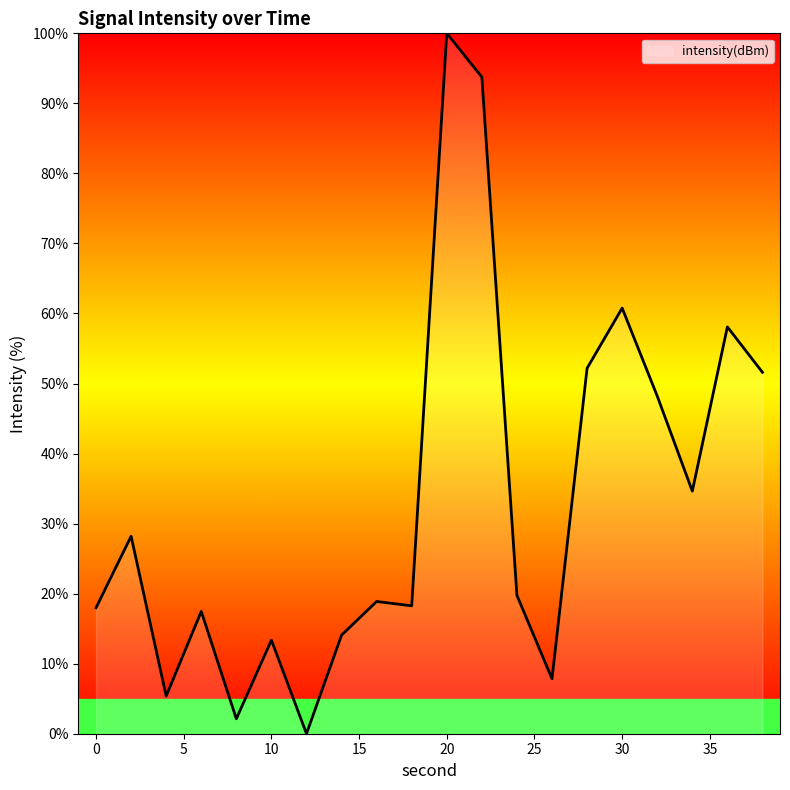

What is the difference between the maximum and minimum values?

100.0